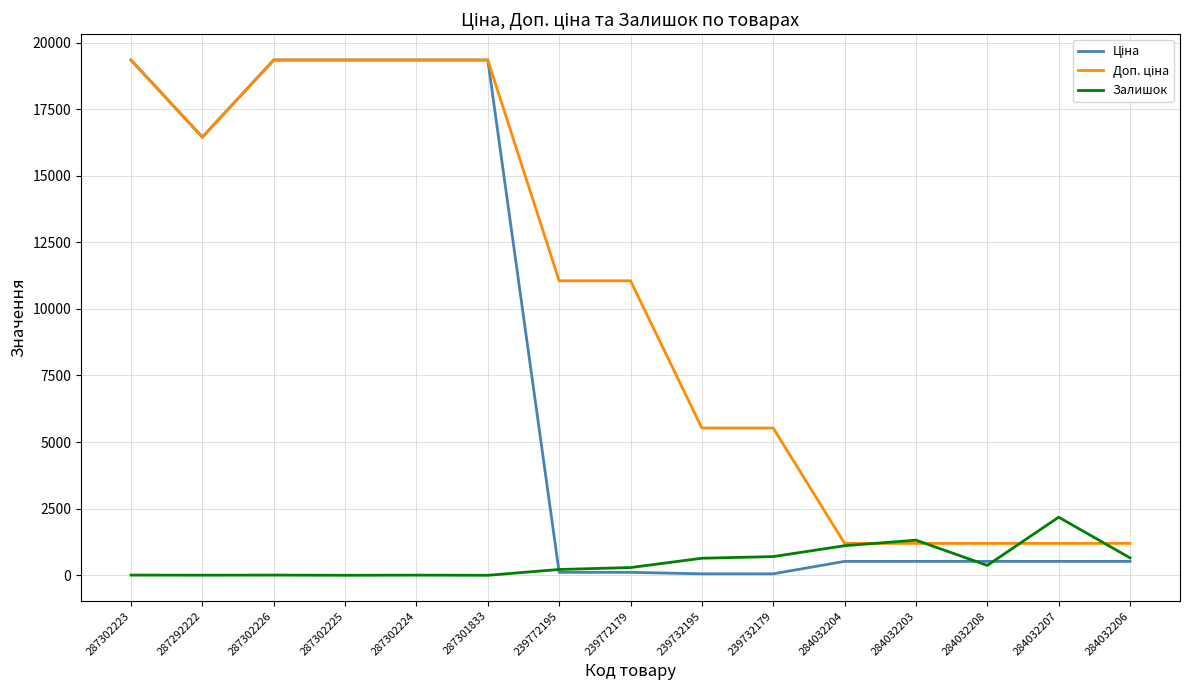

How many series are shown in this chart?

3